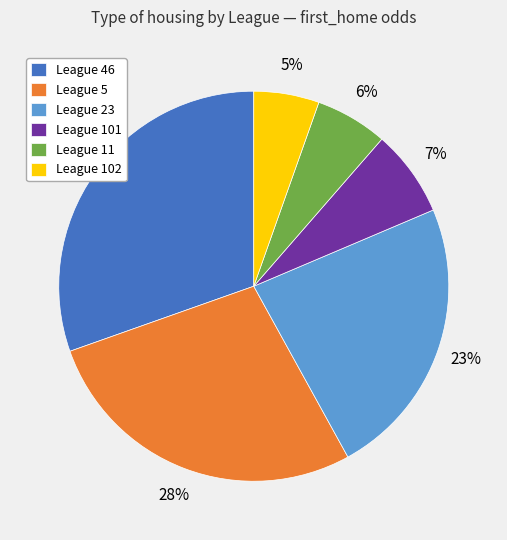

To the nearest percent, what portion does League 102 represent?

5%